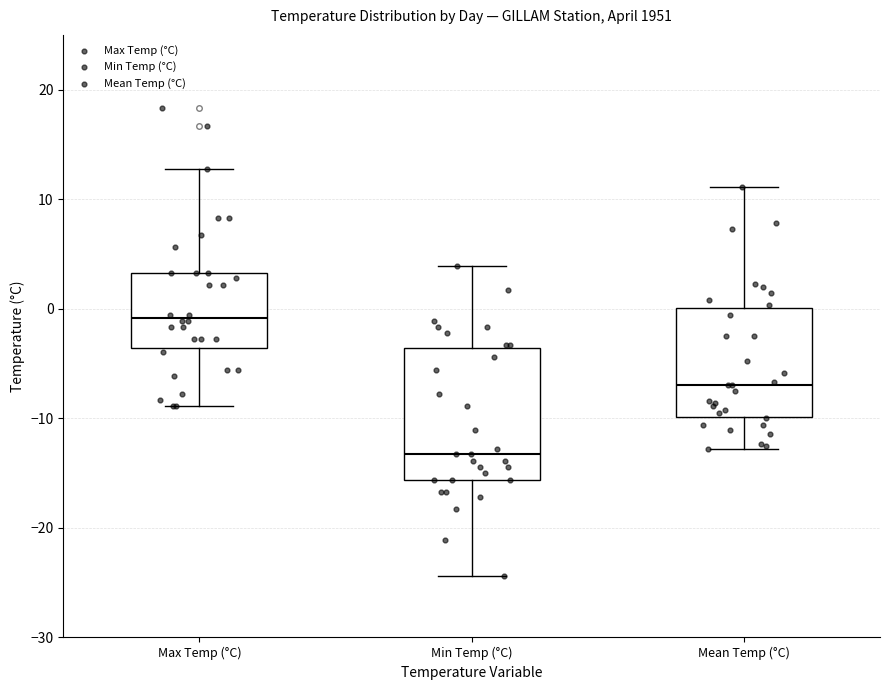

Reading left to right, transcribe this box plot: for each box, give where its median line is, the range the box spans, and where its two whiskers end, as read against the y-axis. The values are not printed on the chart, so give them approximately, as read against the axis.

Max Temp (°C): median -1, box -4 to 3, whiskers -9 to 13
Min Temp (°C): median -13, box -16 to -4, whiskers -24 to 4
Mean Temp (°C): median -7, box -10 to 0, whiskers -13 to 11